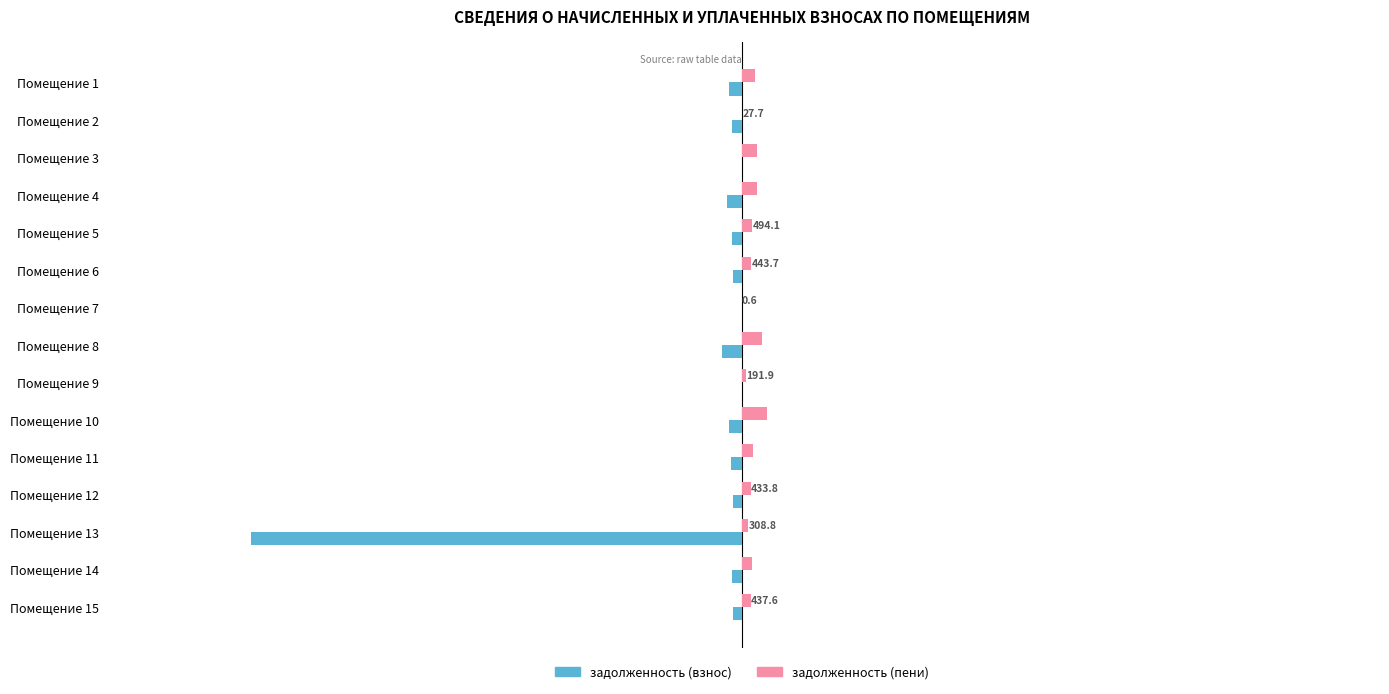

What is the maximum value shown in the chart?

1235.6